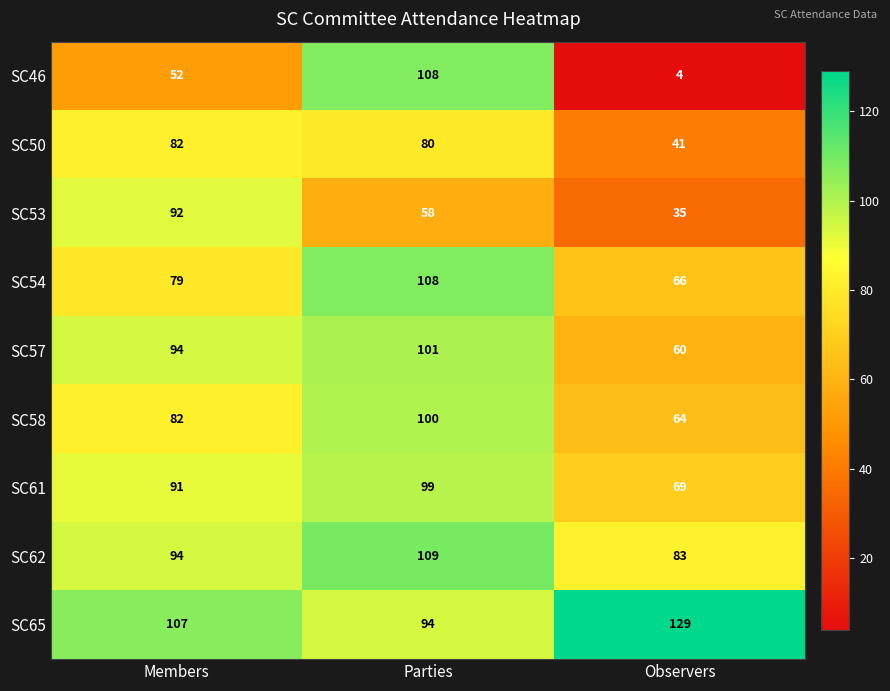

What is the difference between the highest and lowest values at Observers?

125